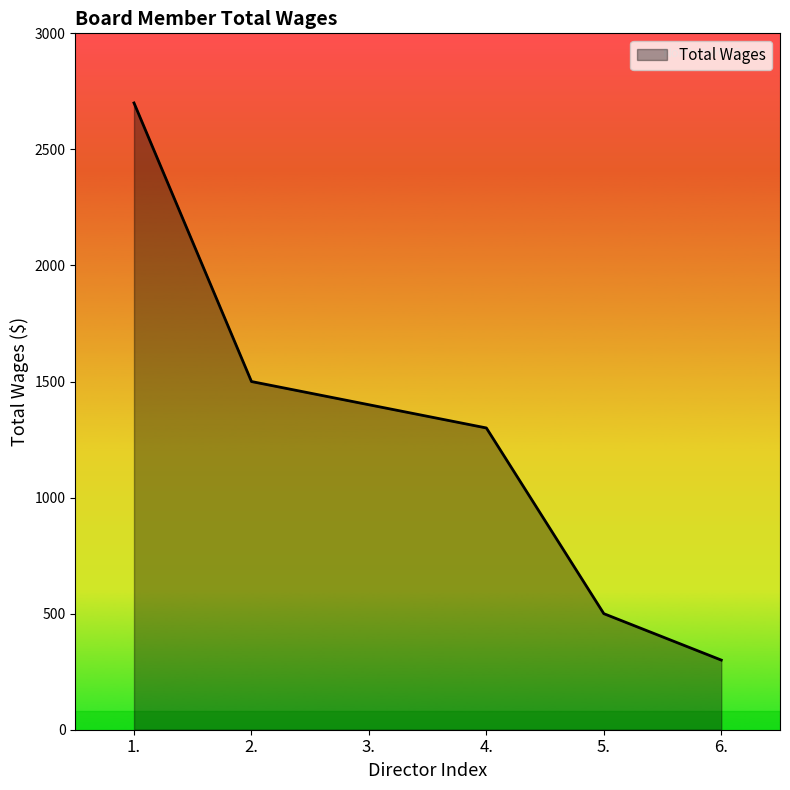

What is the change in value from 4. to 6.?

-1000